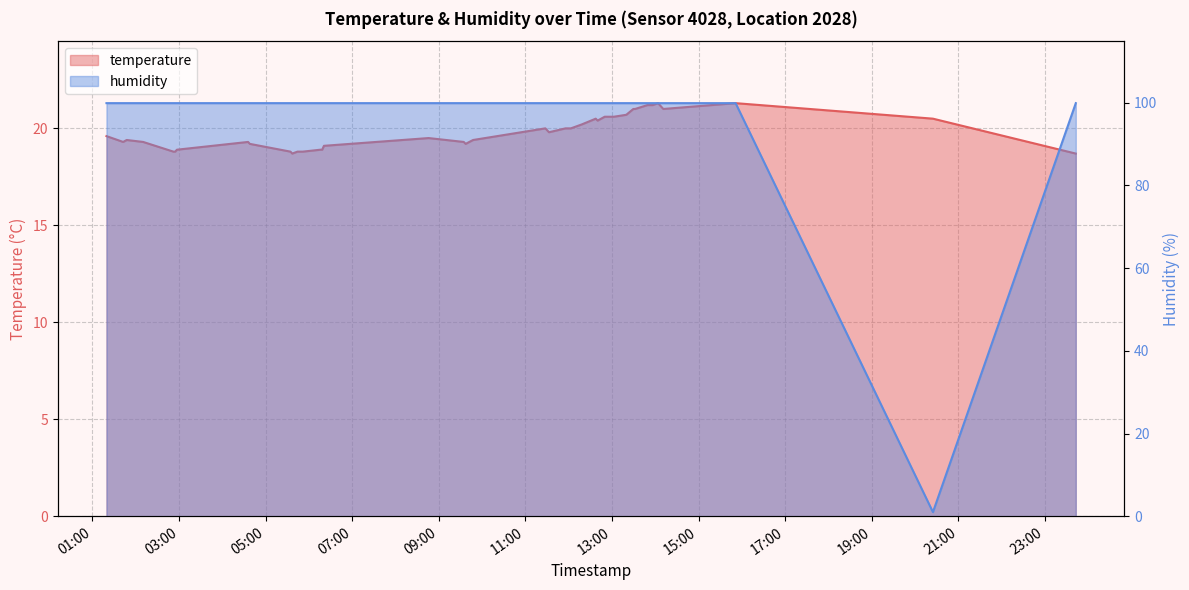

How many data points does each series have?

40